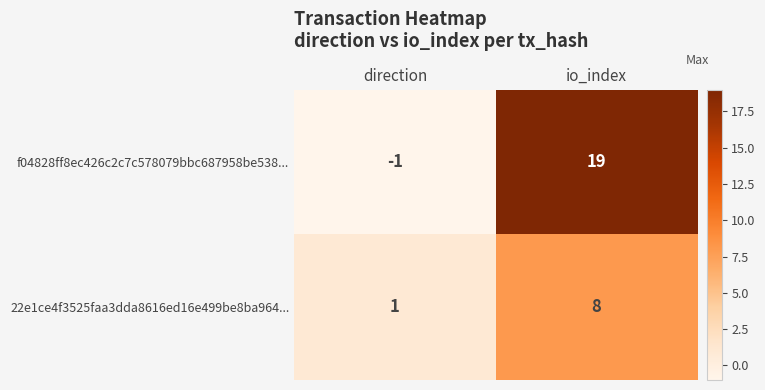

True or false: 22e1ce4f3525faa3dda8616ed16e499be8ba964... has a value of 0 at direction.

False